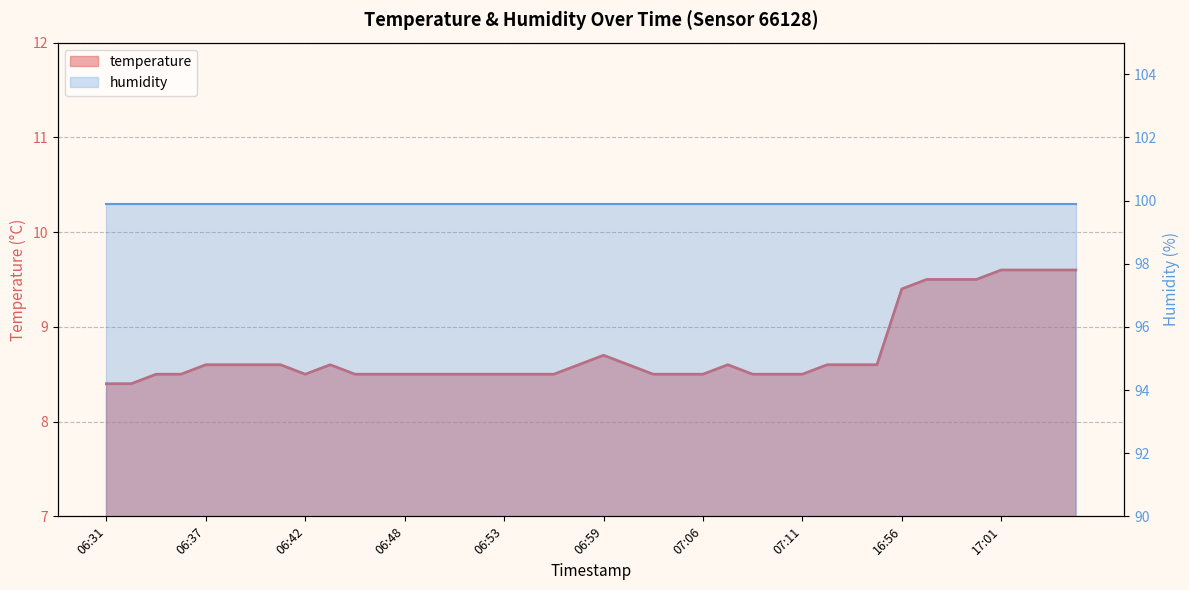

How many points are higher than both their immediate neighbors (excluding endpoints)?

3